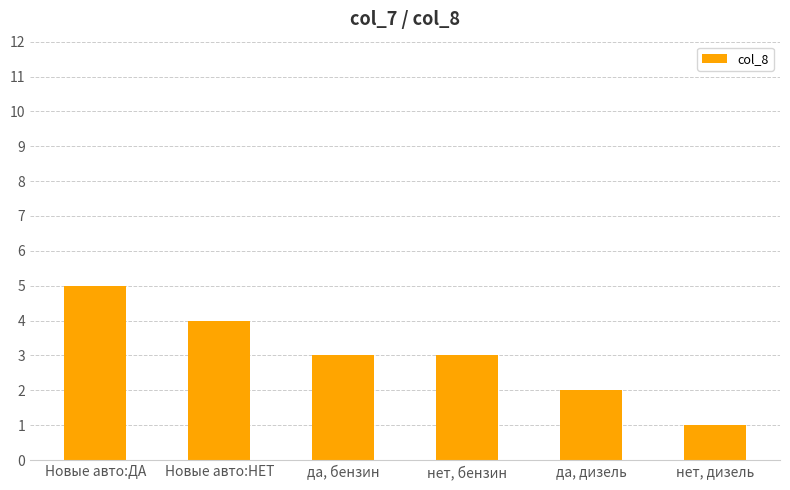

What is the greatest value displayed?

5